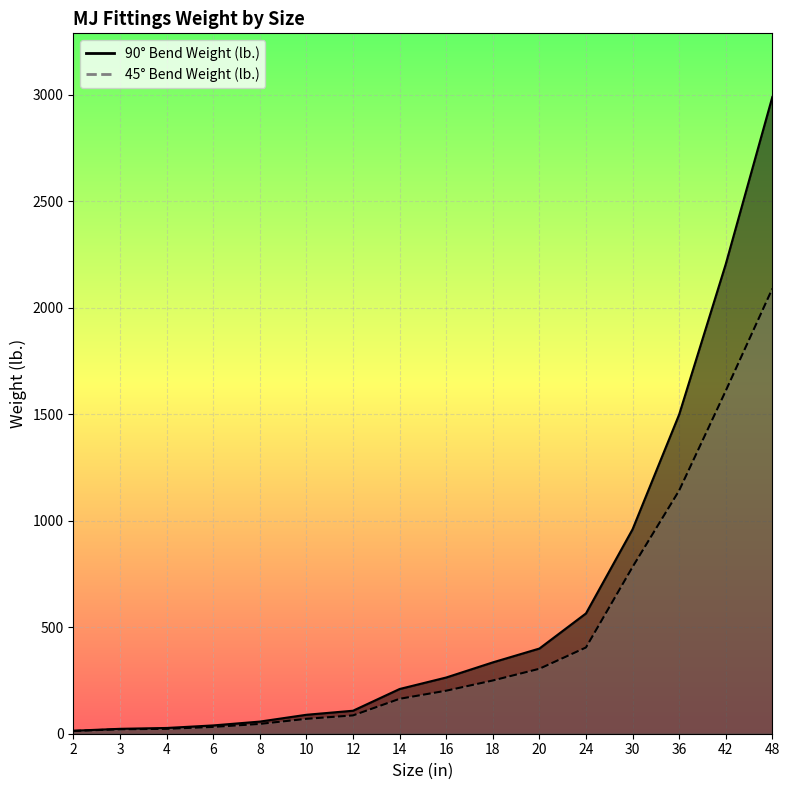

What is the difference between the 45deg Weight values at 12 and 18?

164